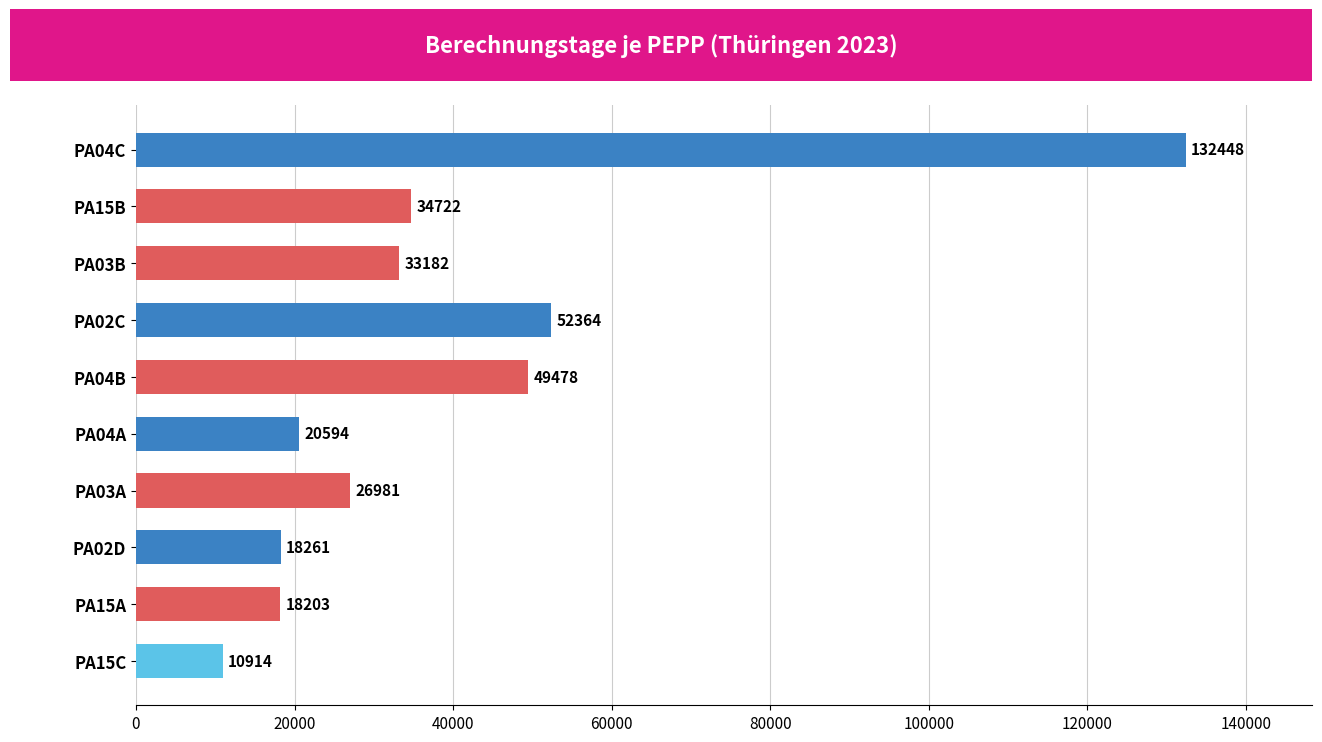

Reading top to bottom, what are all the values shown in this chart?

132448	34722	33182	52364	49478	20594	26981	18261	18203	10914